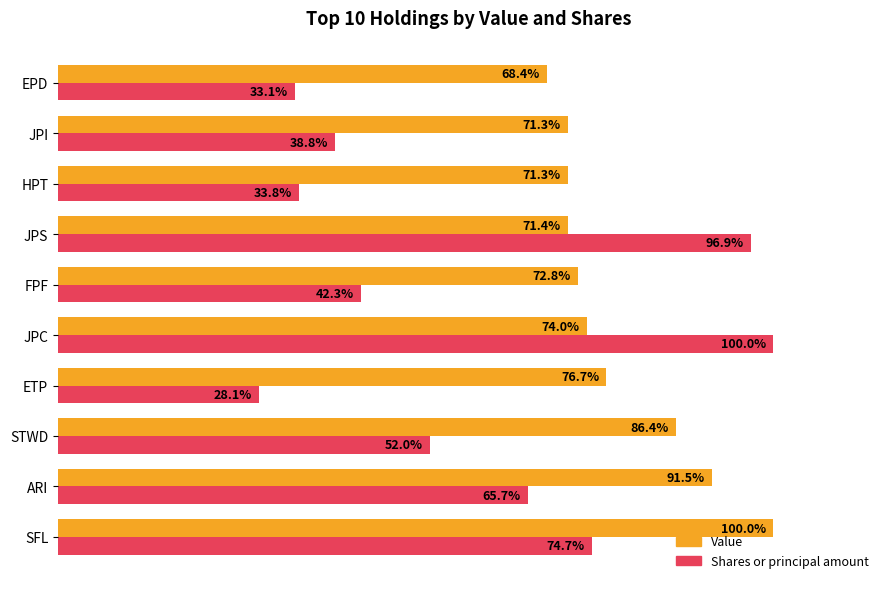

Where is Shares or principal amount nearest to the value 64?

ARI